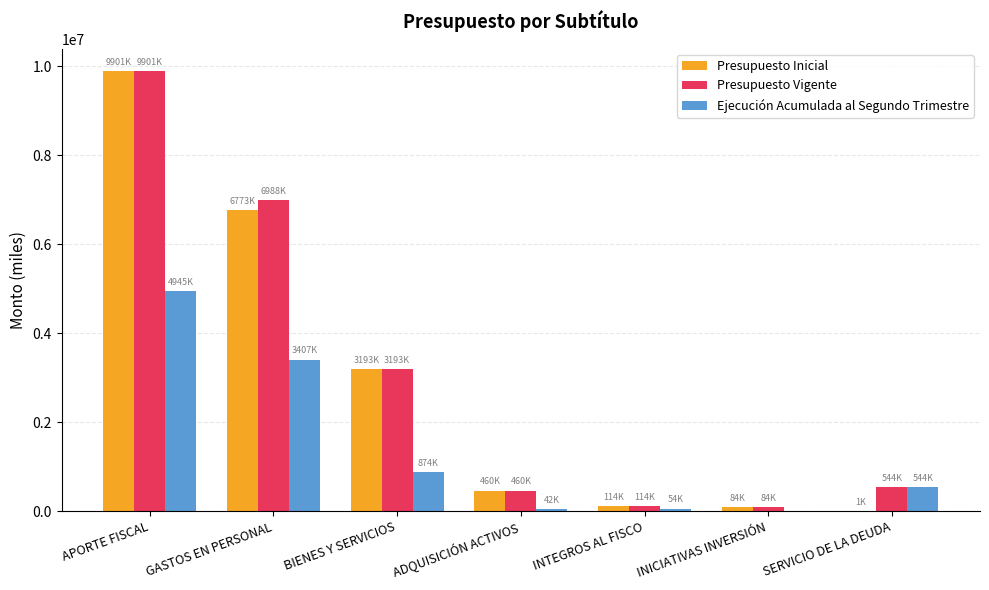

What is the approximate value of Presupuesto Vigente at GASTOS EN PERSONAL, to the nearest 50?

6988350